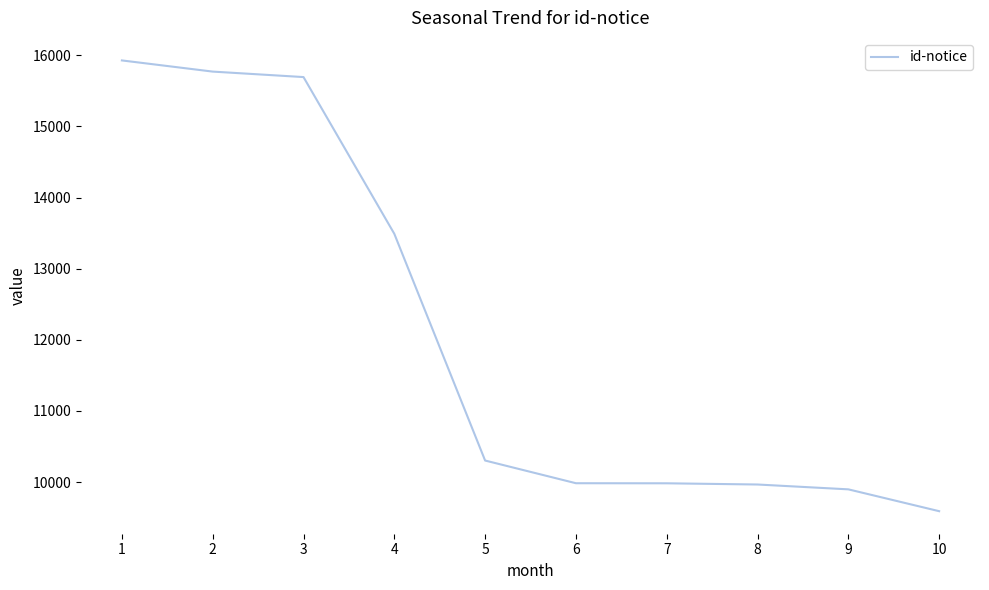

What is the change in value from 6 to 7?

-1